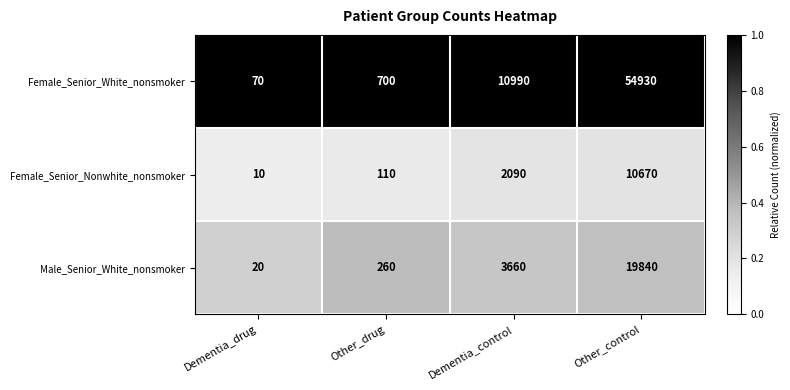

Which series has the largest total across all categories?

Female_Senior_White_nonsmoker